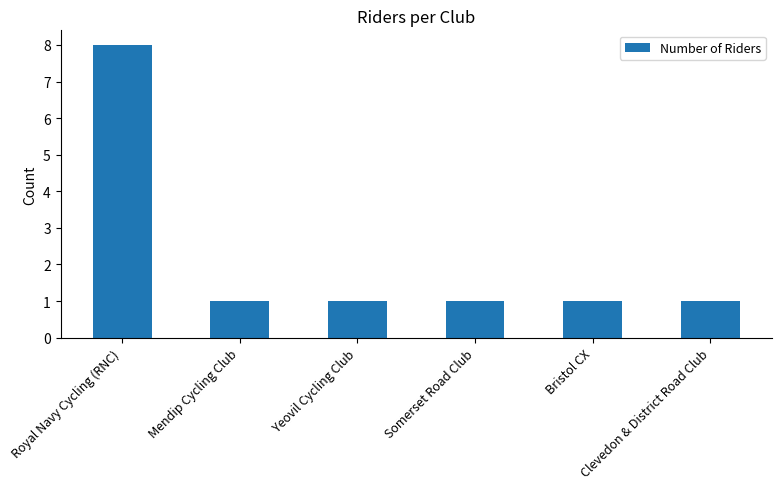

Count the number of categories in the chart.

6